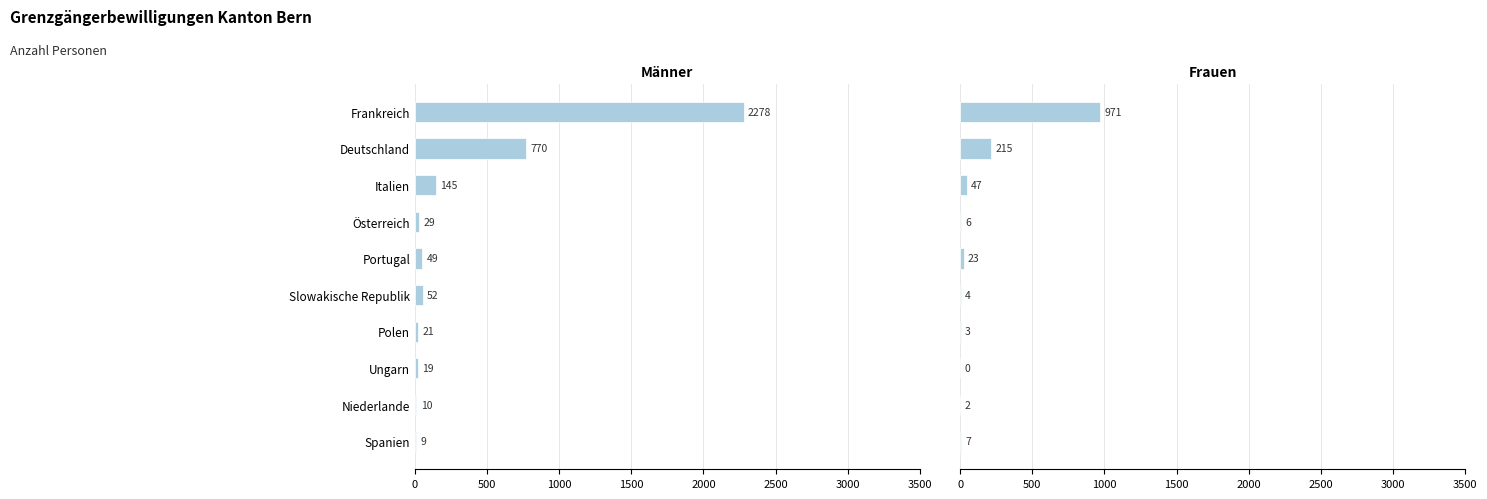

What position from the left is 1000?

3